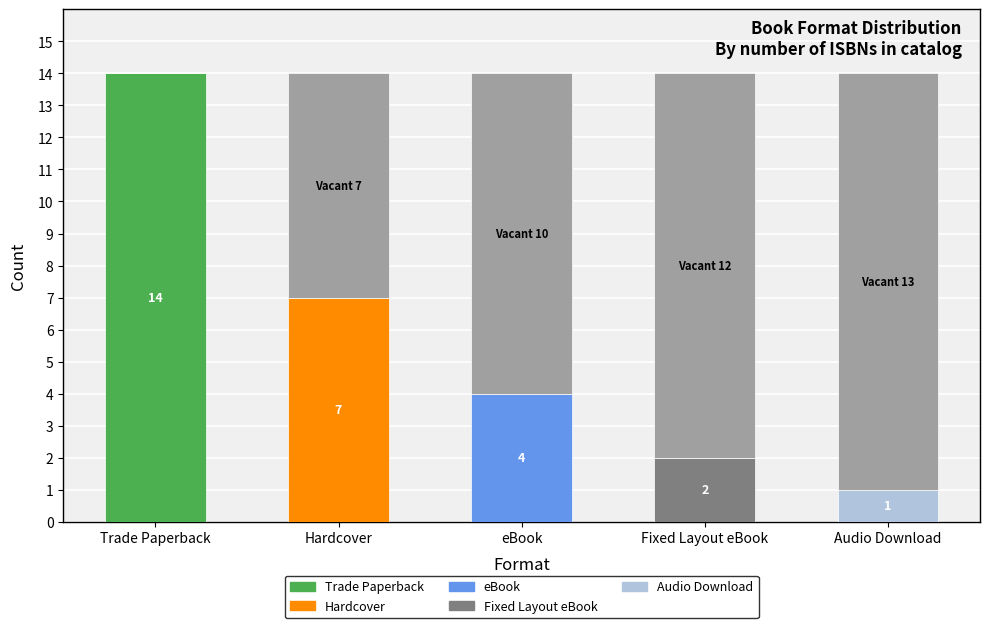

What is the spread (max minus min) of values at Format?

13